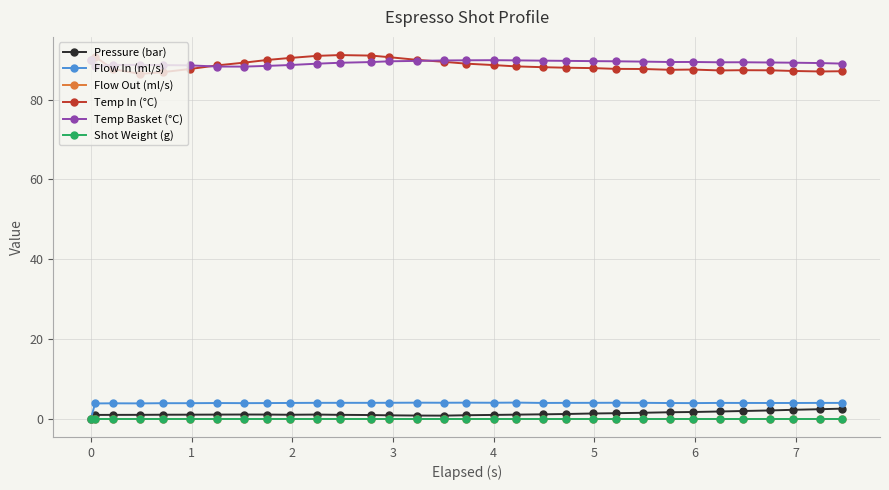

How many lines are shown in the chart?

6